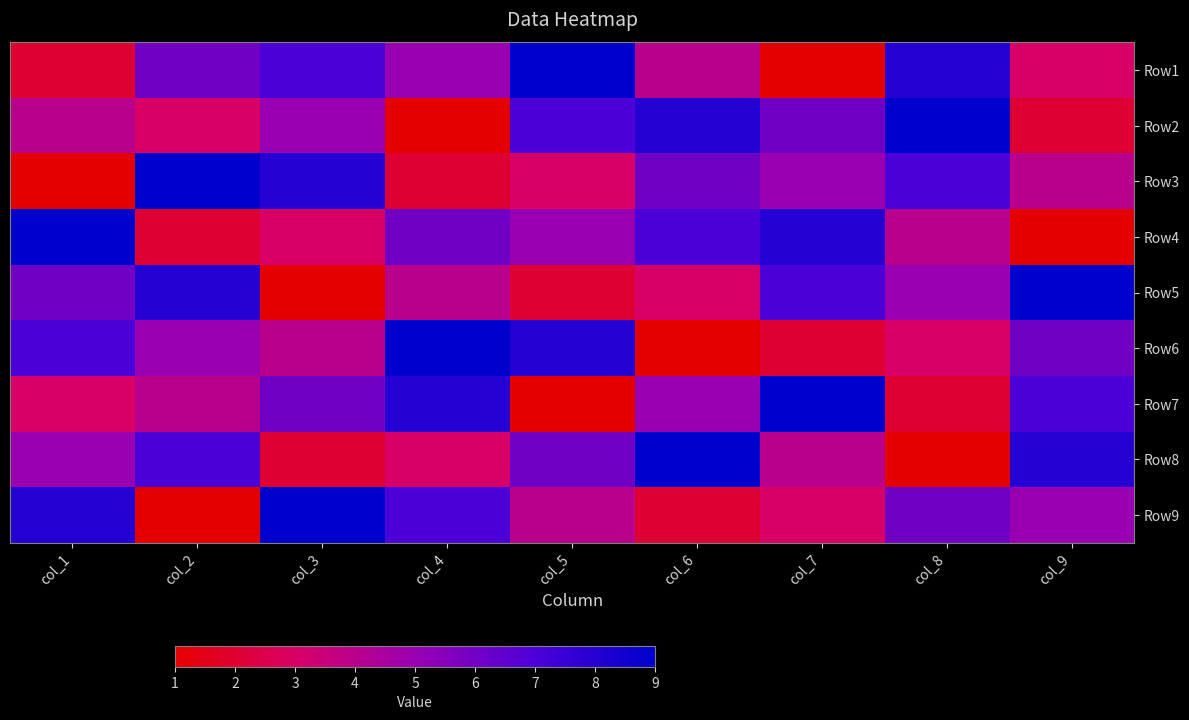

Rank the series by their maximum value, from lowest to highest.

Row1, Row2, Row3, Row4, Row5, Row6, Row7, Row8, Row9